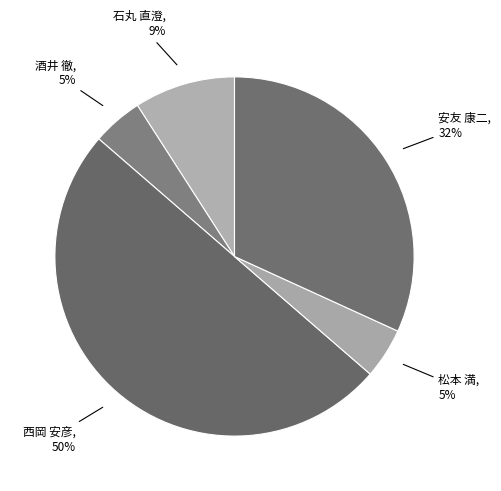

How many slices are in this pie chart?

5